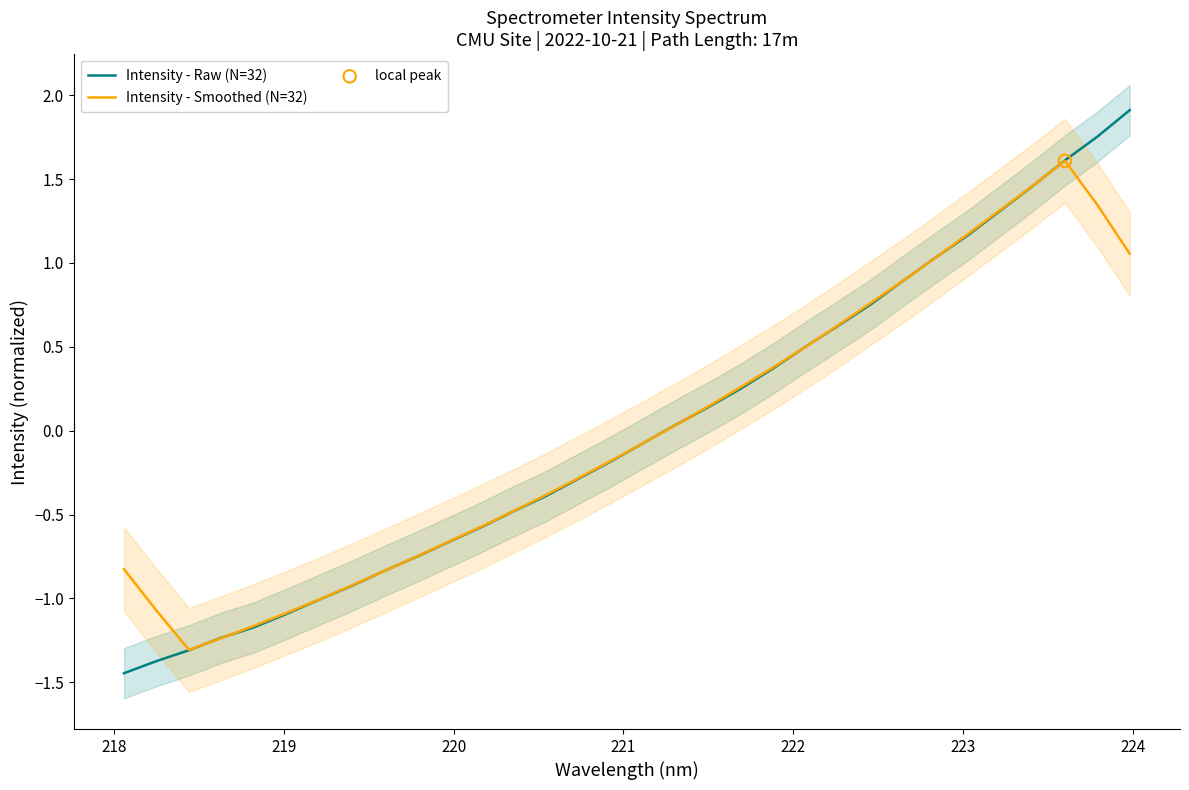

Which series reaches the minimum Y coordinate?

Intensity - Raw (N=32)